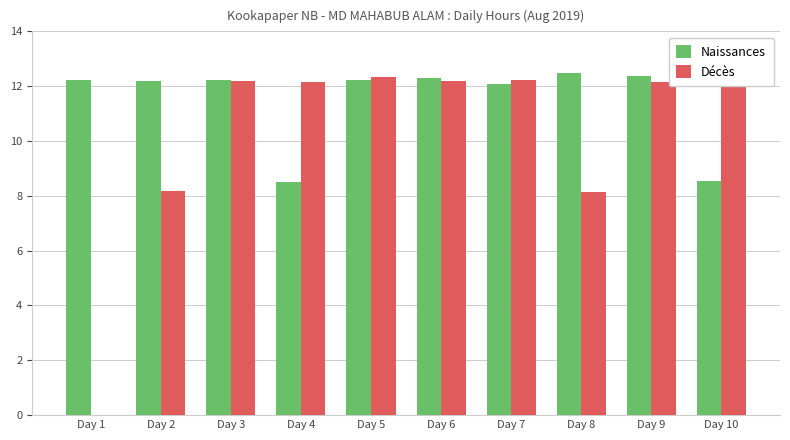

What are all the series names shown in the legend?

Naissances, Décès